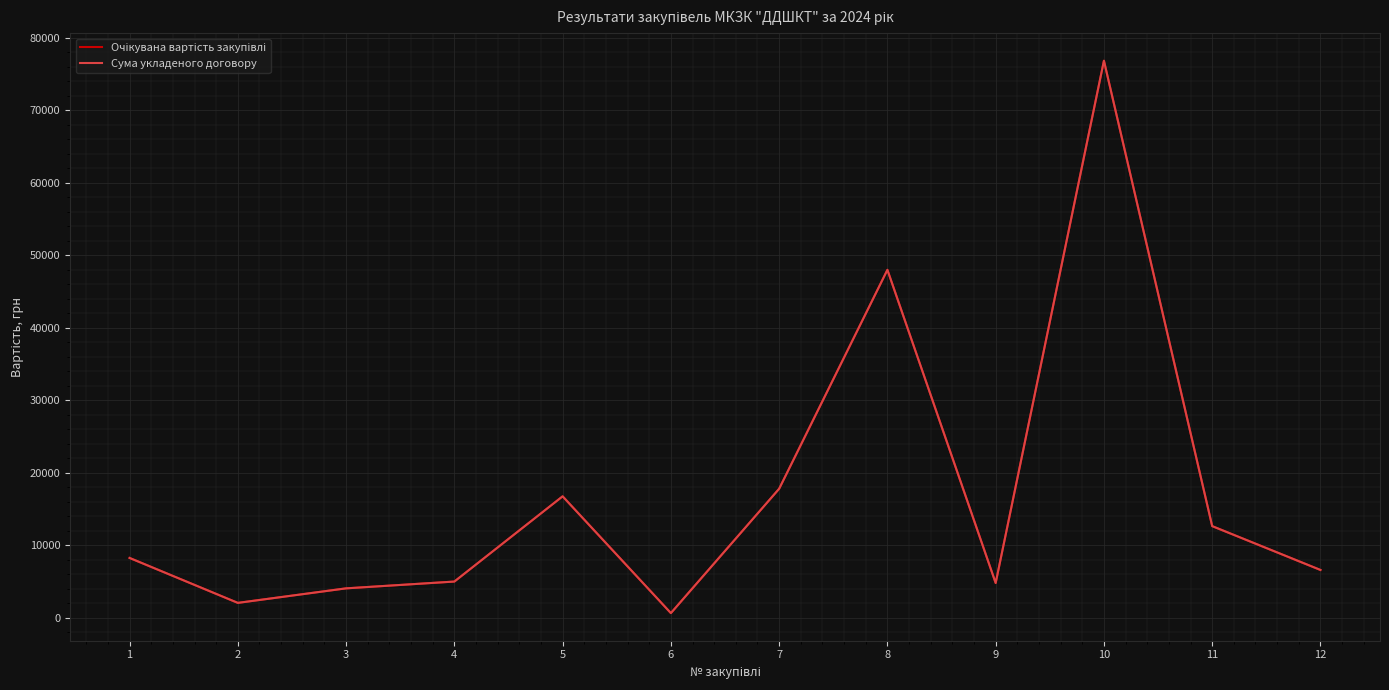

The value of Сума укладеного договору at 5 is 29386.5. True or false?

False